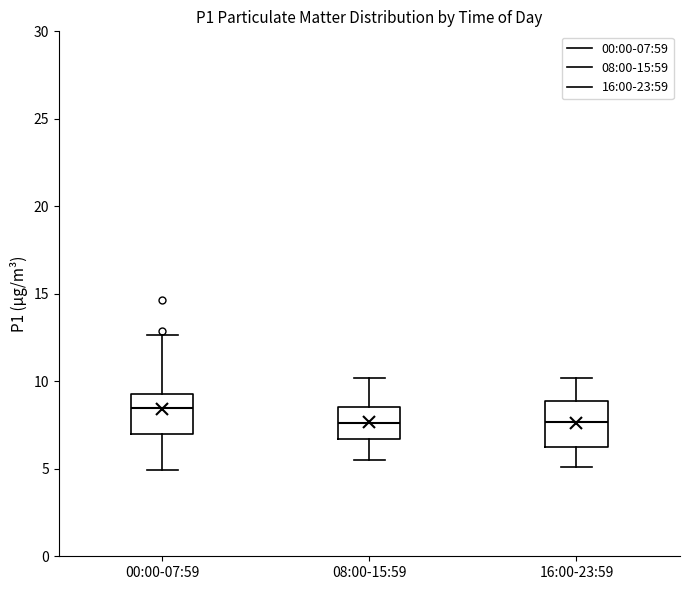

Reading left to right, read every box against the y-axis: the position of its median line, the range the box covers, and the ends of its whiskers. The values are not printed on the chart, so give them approximately, as read against the axis.

00:00-07:59: median 8.5, box 7.0 to 9.5, whiskers 5.0 to 12.5
08:00-15:59: median 7.5, box 6.5 to 8.5, whiskers 5.5 to 10.0
16:00-23:59: median 7.5, box 6.0 to 9.0, whiskers 5.0 to 10.0